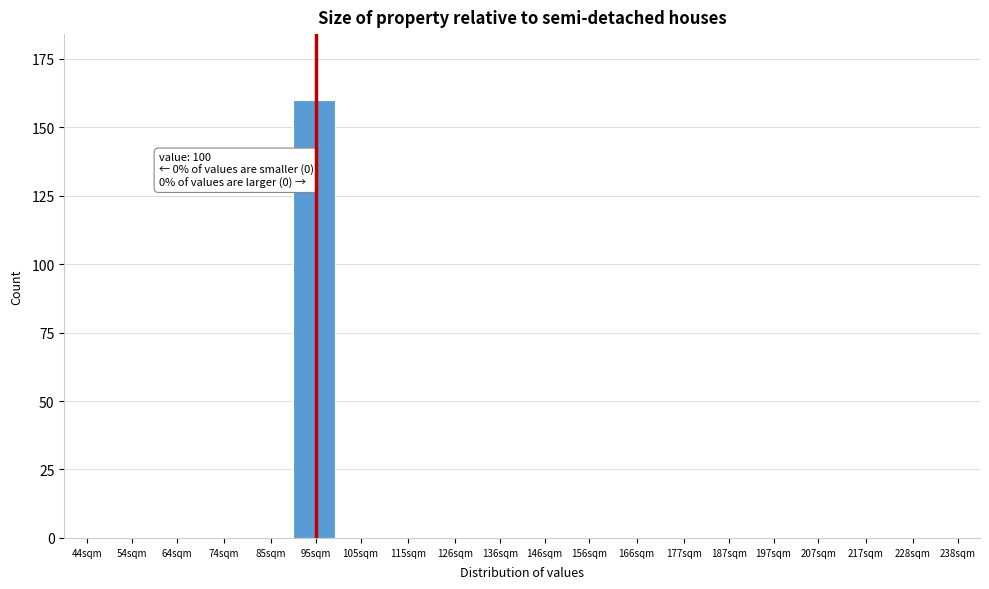

Reading left to right, list all the values displayed in this chart.

44sqm=0	54sqm=0	64sqm=0	74sqm=0	85sqm=0	95sqm=160	105sqm=0	115sqm=0	126sqm=0	136sqm=0	146sqm=0	156sqm=0	166sqm=0	177sqm=0	187sqm=0	197sqm=0	207sqm=0	217sqm=0	228sqm=0	238sqm=0